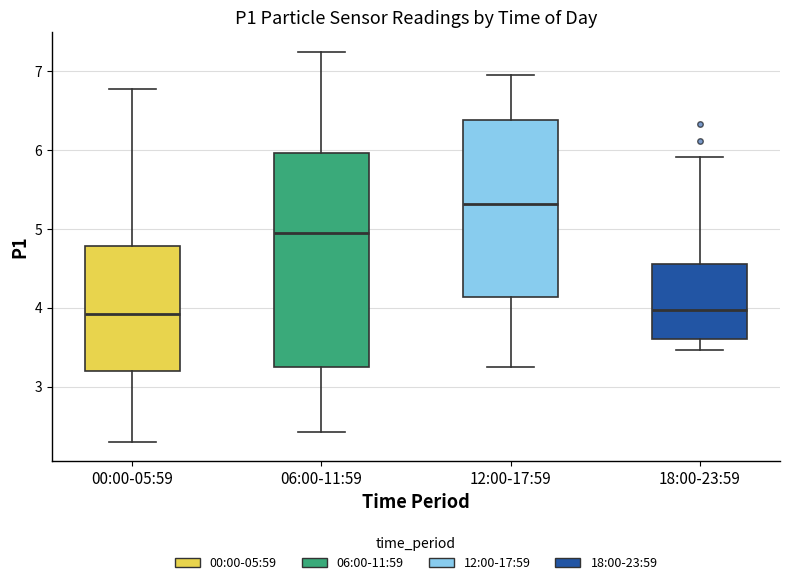

Reading left to right, transcribe this box plot: for each box, give where its median line is, the range the box spans, and where its two whiskers end, as read against the y-axis. The values are not printed on the chart, so give them approximately, as read against the axis.

00:00-05:59: median 3.9, box 3.2 to 4.8, whiskers 2.3 to 6.8
06:00-11:59: median 5.0, box 3.2 to 6.0, whiskers 2.4 to 7.3
12:00-17:59: median 5.3, box 4.1 to 6.4, whiskers 3.3 to 7.0
18:00-23:59: median 4.0, box 3.6 to 4.6, whiskers 3.5 to 5.9